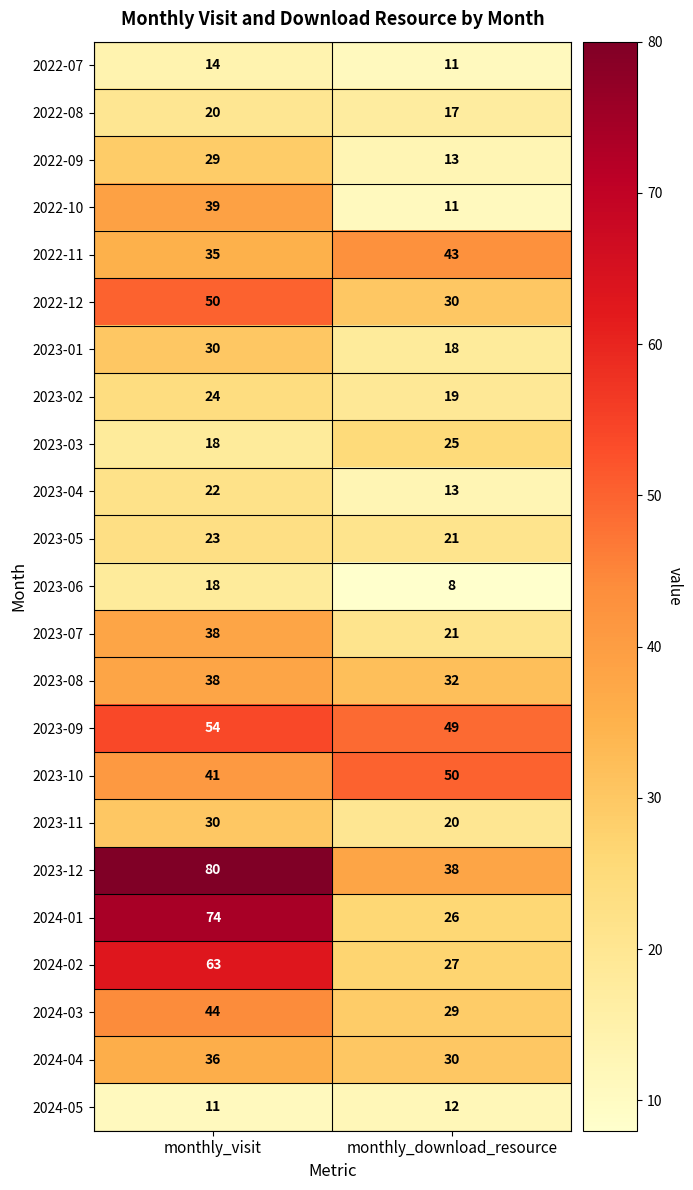

At which label is 2023-07 closest to 29?

monthly_download_resource